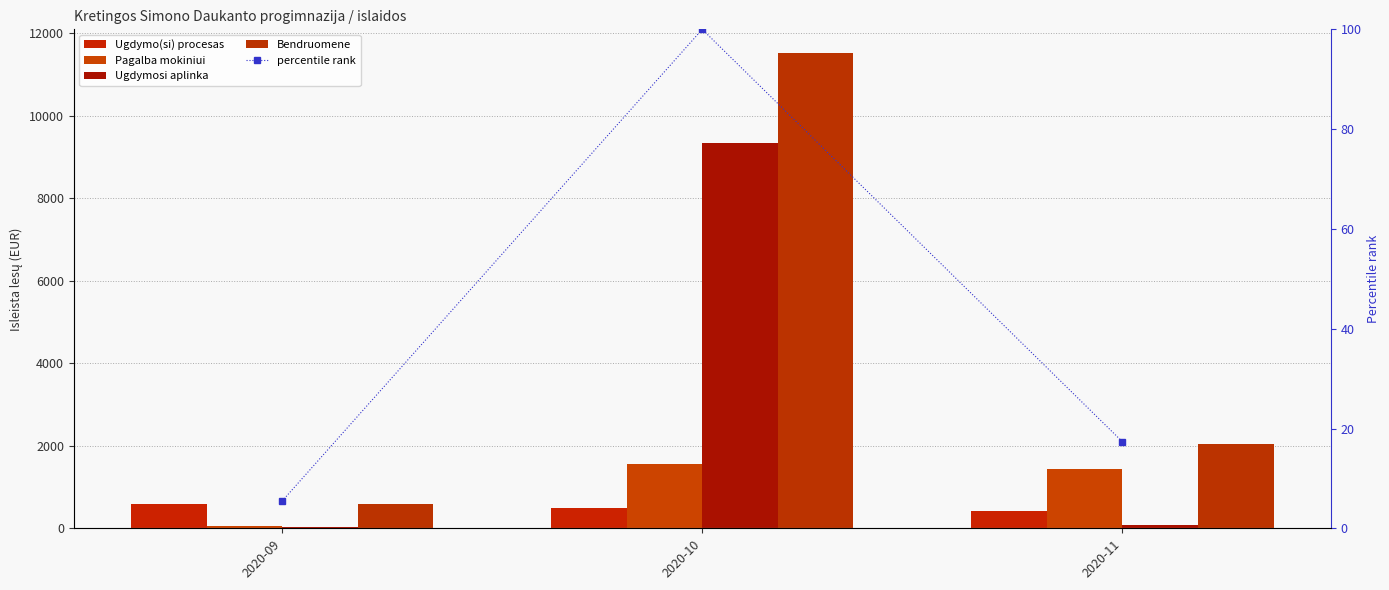

Between 2020-10 and 2020-11, which is larger?

2020-10